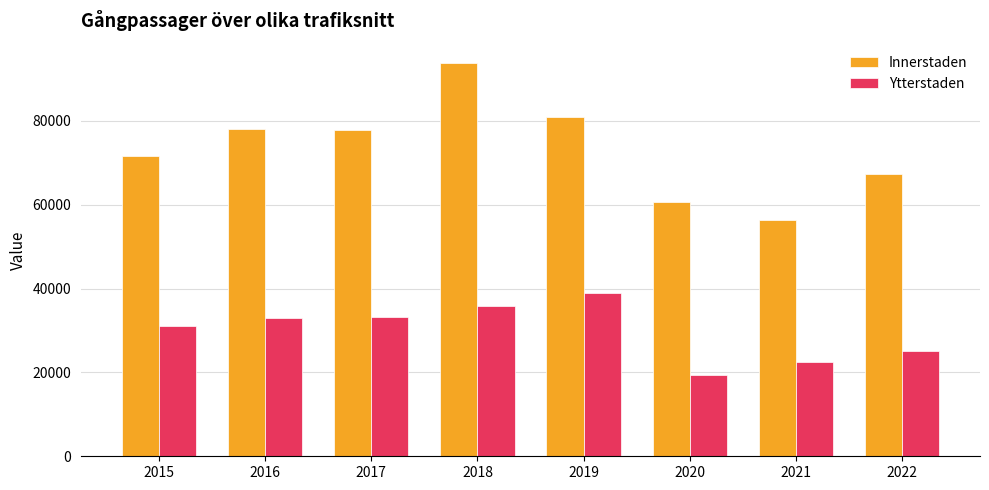

What is the value of the Ytterstaden bar at the 3rd from the left?

33300